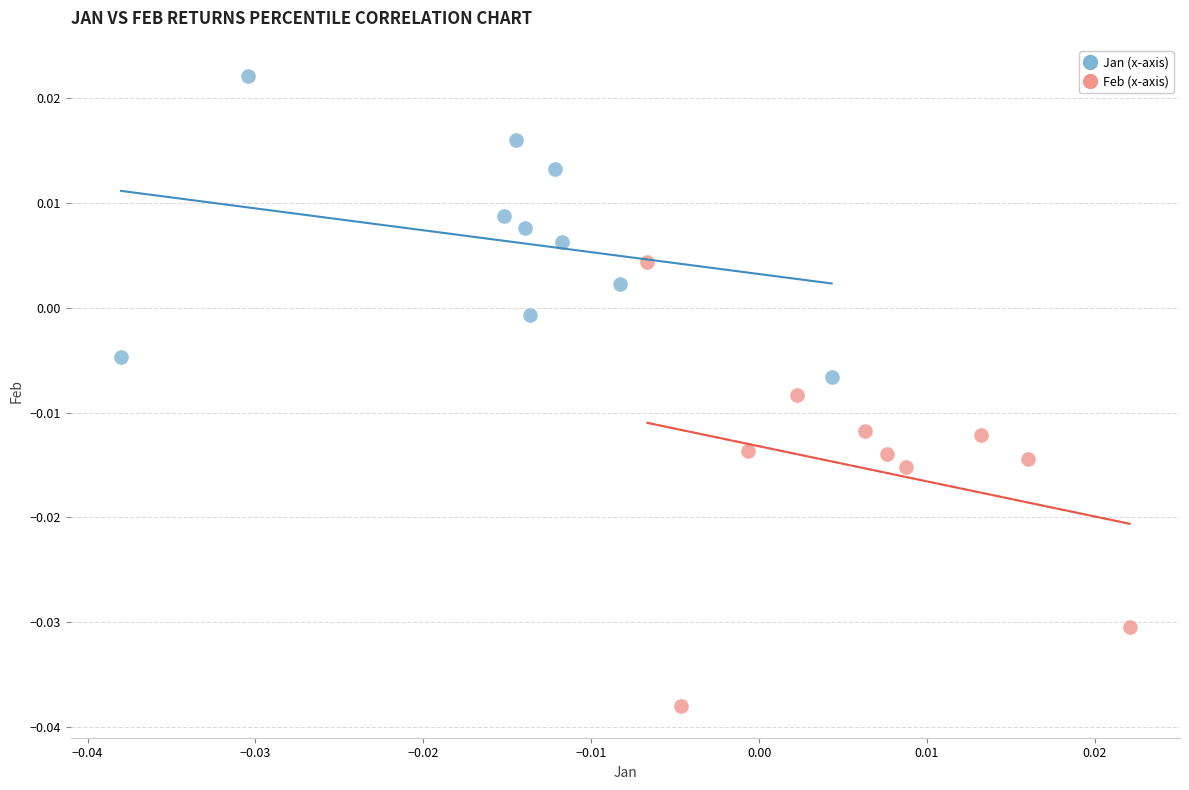

Which series contains the lowest Y value?

Feb (x-axis)